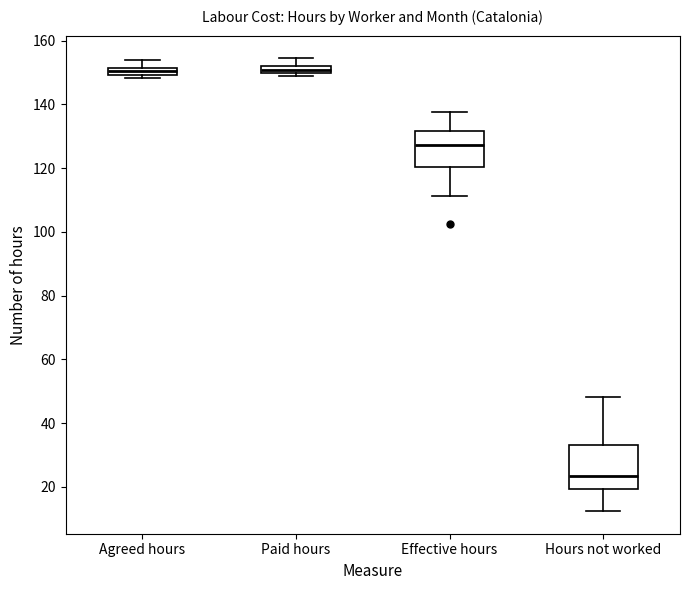

Comparing the boxes themselves (not the whiskers), which one is the tallest?

Hours not worked